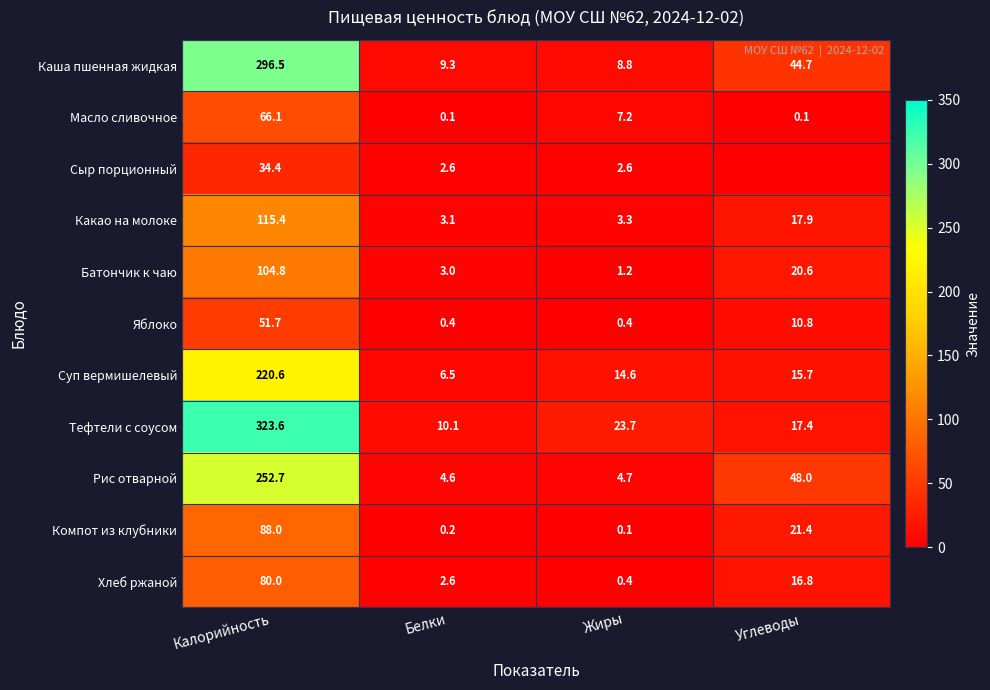

What is the minimum value for Каша пшенная жидкая?

8.8